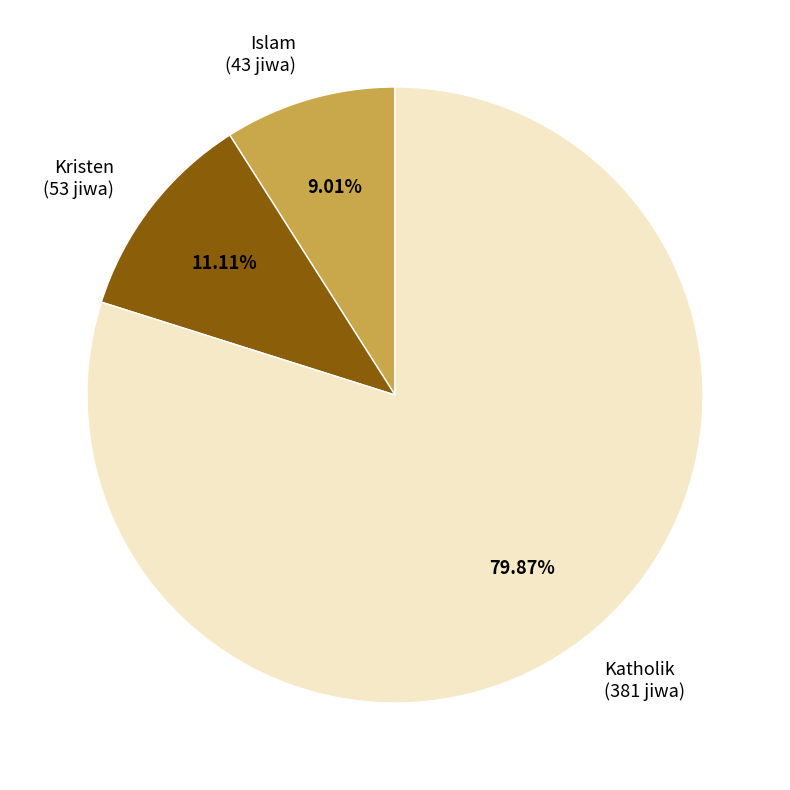

What is the largest slice in the pie chart?

Katholik